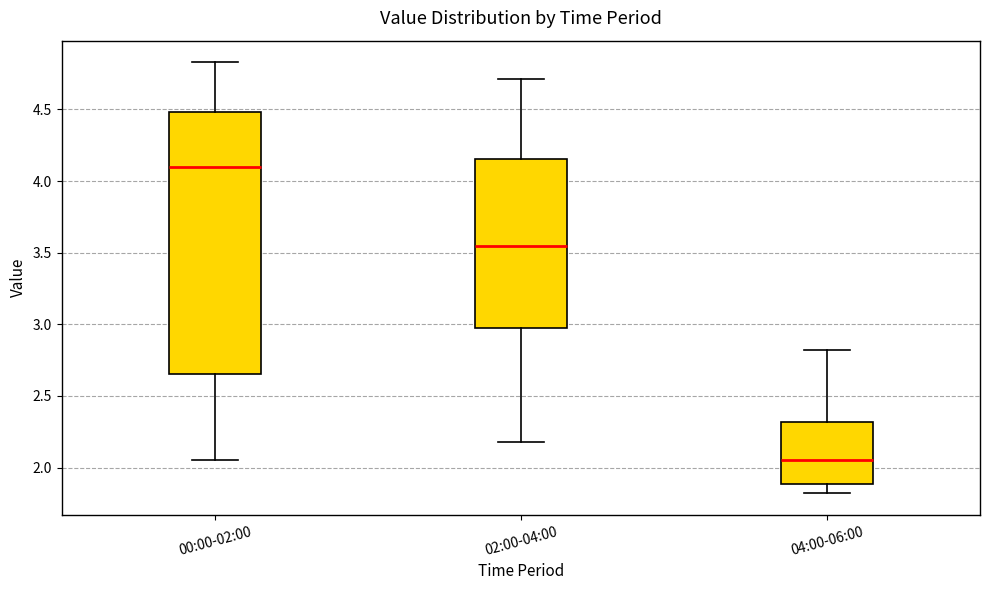

Reading left to right, read every box against the y-axis: the position of its median line, the range the box covers, and the ends of its whiskers. The values are not printed on the chart, so give them approximately, as read against the axis.

00:00-02:00: median 4.10, box 2.65 to 4.50, whiskers 2.05 to 4.85
02:00-04:00: median 3.55, box 2.95 to 4.15, whiskers 2.20 to 4.70
04:00-06:00: median 2.05, box 1.90 to 2.30, whiskers 1.80 to 2.80